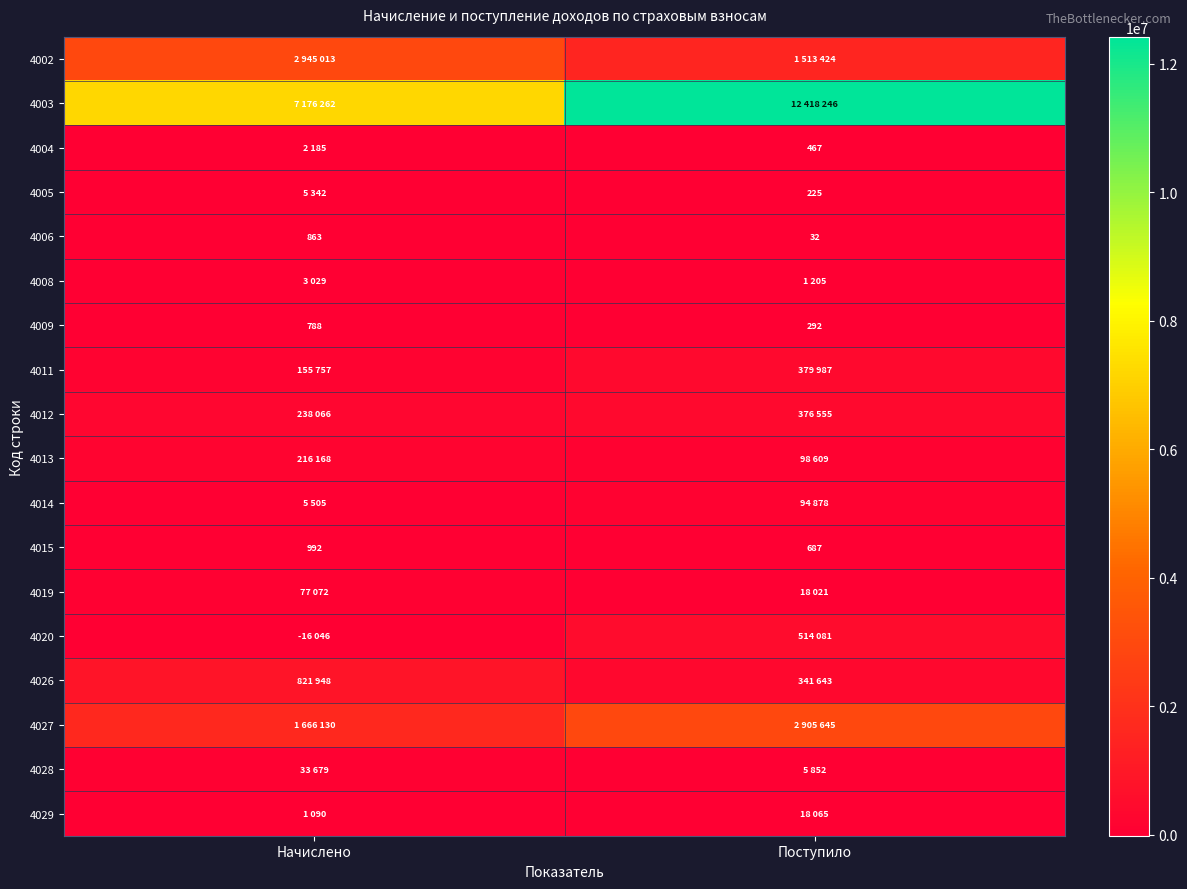

The 4005 series shows 145 at Поступило. True or false?

False